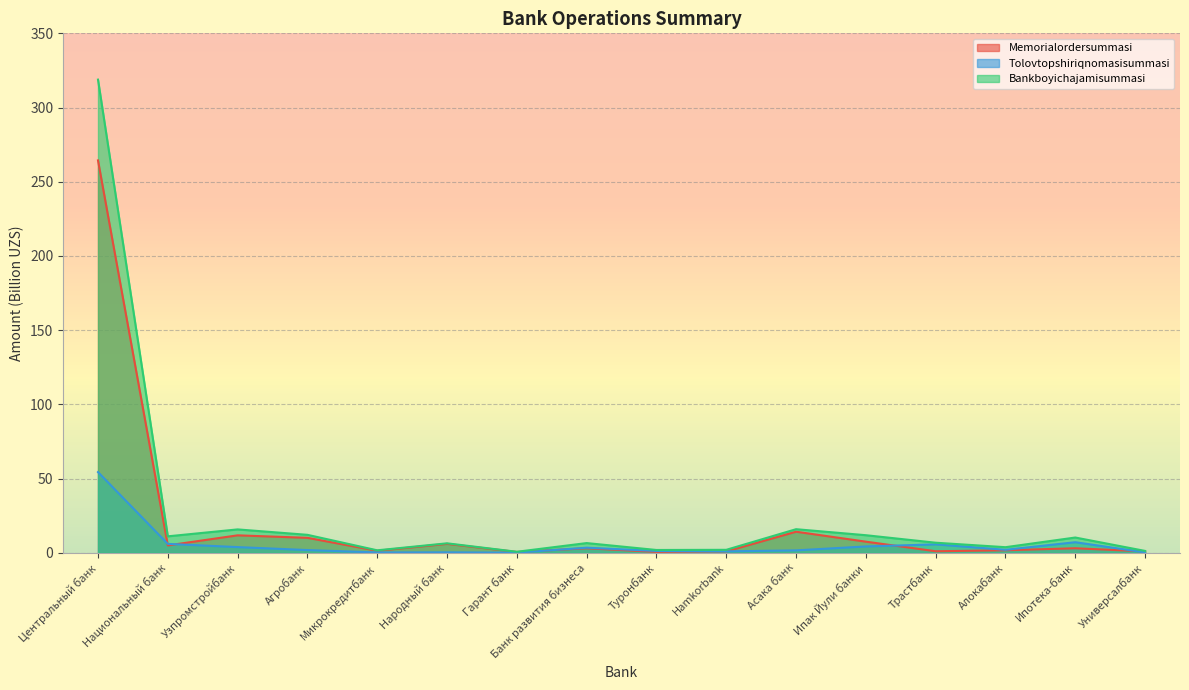

Which category has the highest value across all series?

Центральный банк